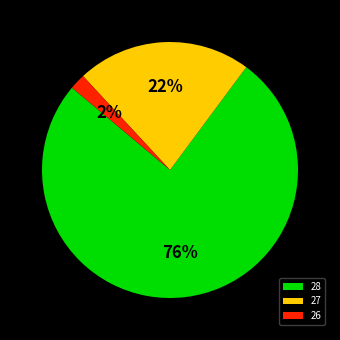

Is there a majority slice in this chart?

Yes